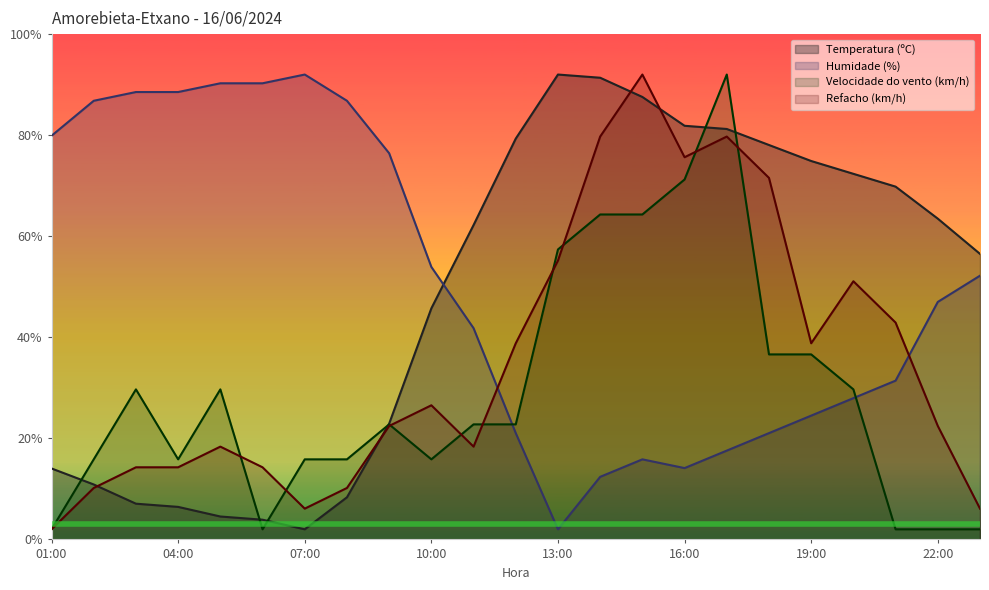

The Refacho (km/h) series shows 2.0 at 01:00. True or false?

True